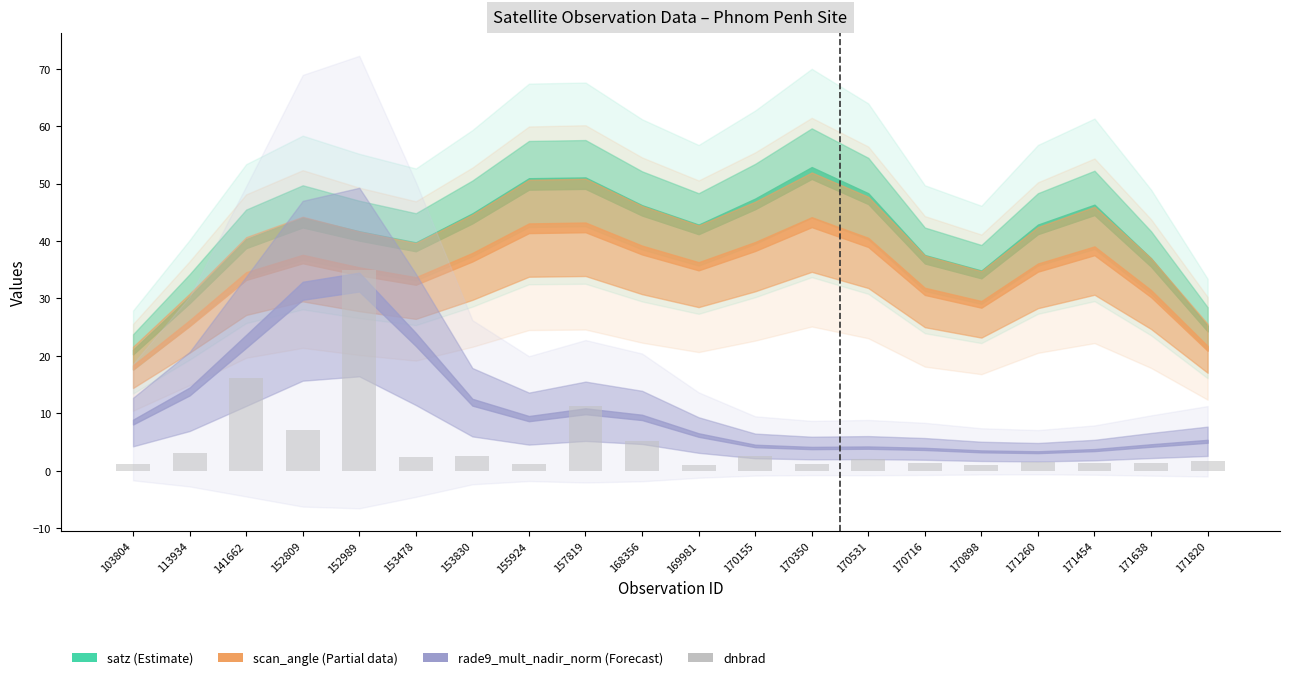

At which category does the chart reach its peak across all series?

152989